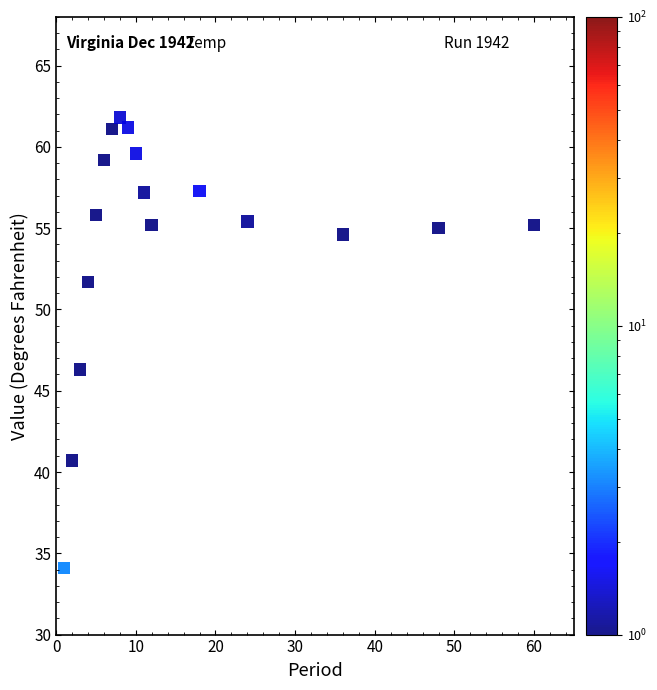

What Y value in the scatter plot is closest to 47?

46.3